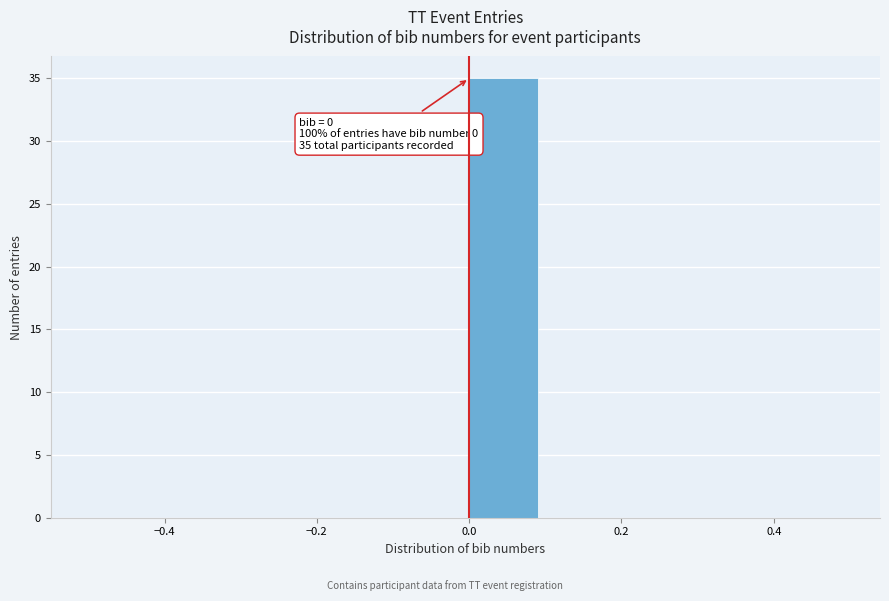

Over which range of the x-axis is the bar tallest?

0.0 to 0.1